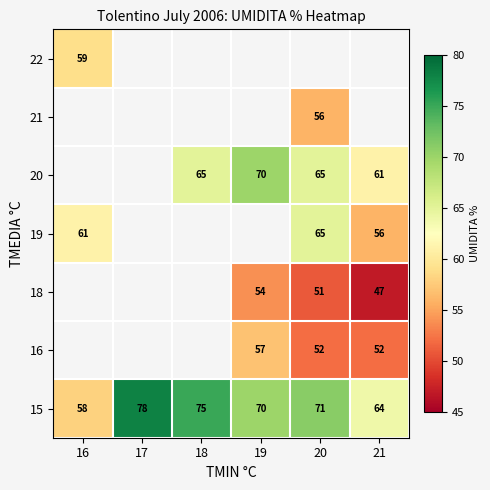

How many 15 values are between 64 and 75?

4